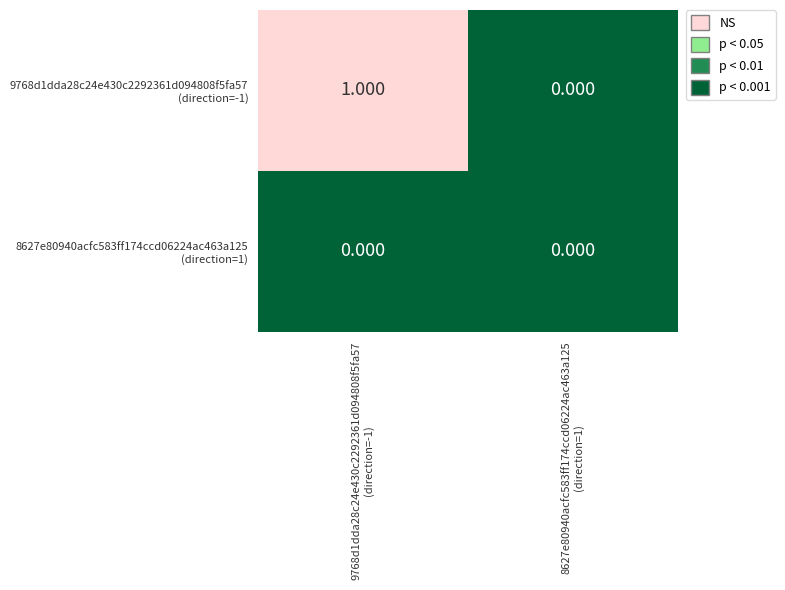

What is the maximum value shown in the chart?

1